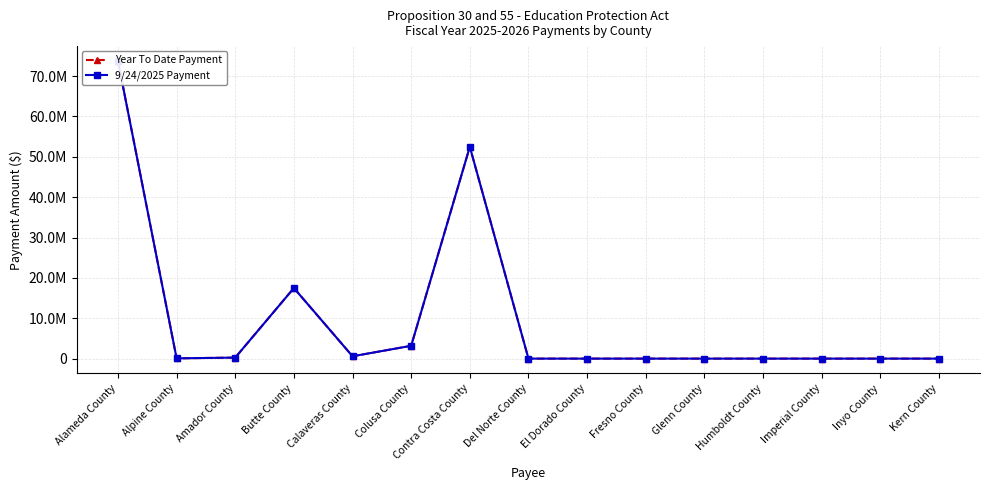

What is the sum of all Year To Date Payment values?

147752320